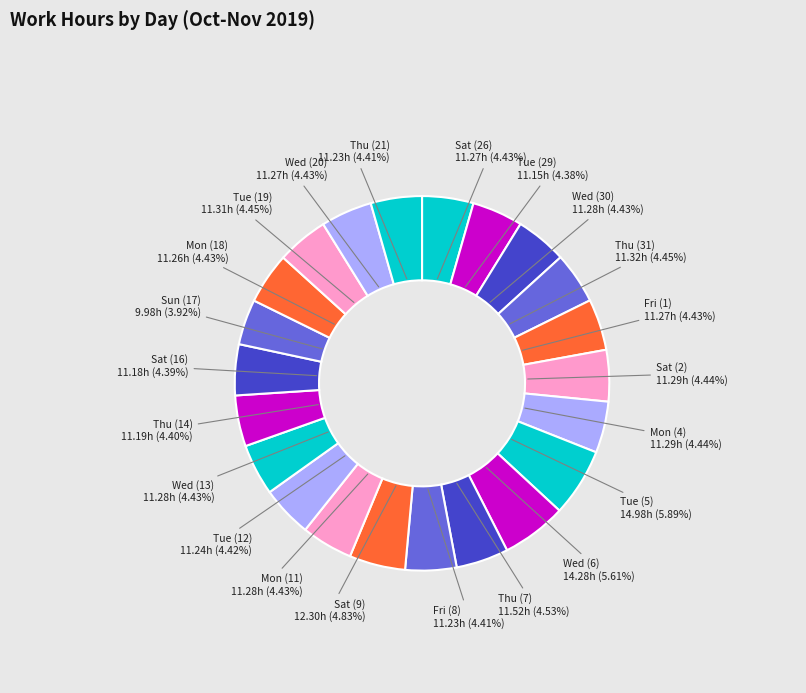

Count the number of slices in the pie.

22